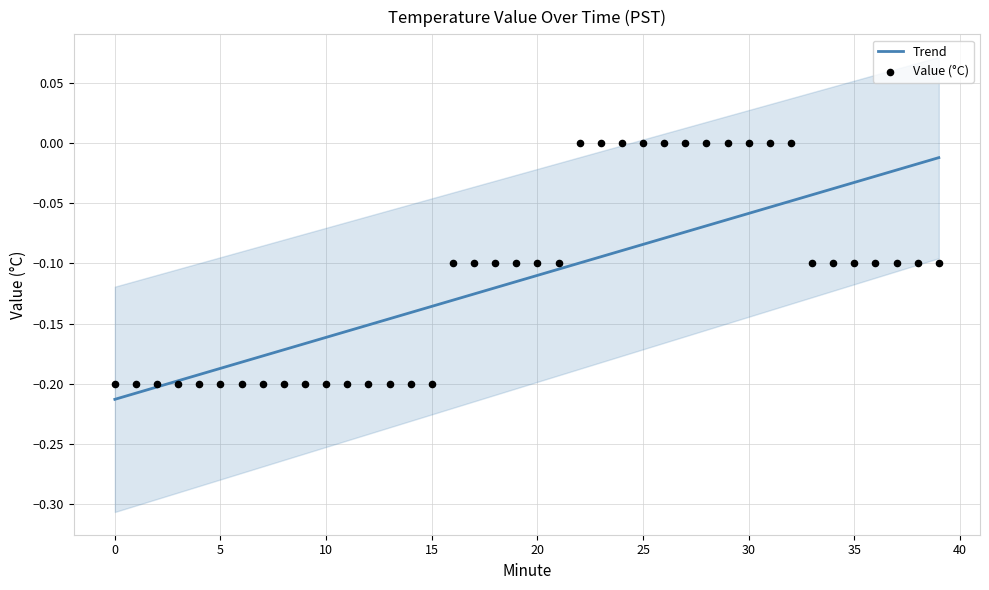

What is the change in value from 13 to 29?

+0.2